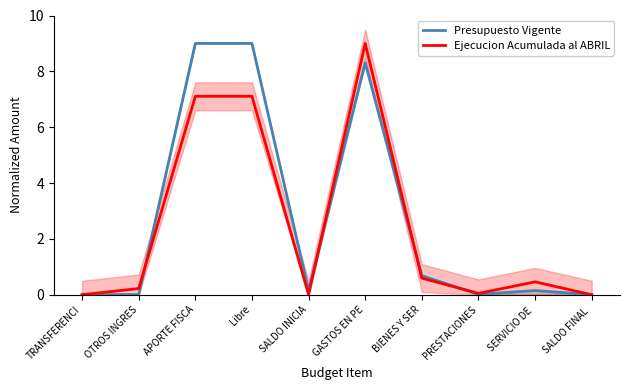

Reading right to left, extract all data points from this chart.

Presupuesto Vigente: 0.0	0.1	0.0	0.7	8.3	0.1	9.0	9.0	0.0	0.0
Ejecucion Acumulada al ABRIL: 0.0	0.5	0.0	0.6	9.0	0.0	7.1	7.1	0.2	0.0